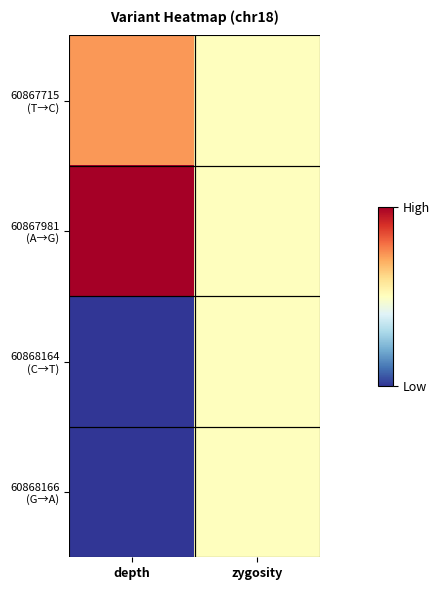

Which series has the largest total across all categories?

60867981 (A→G)